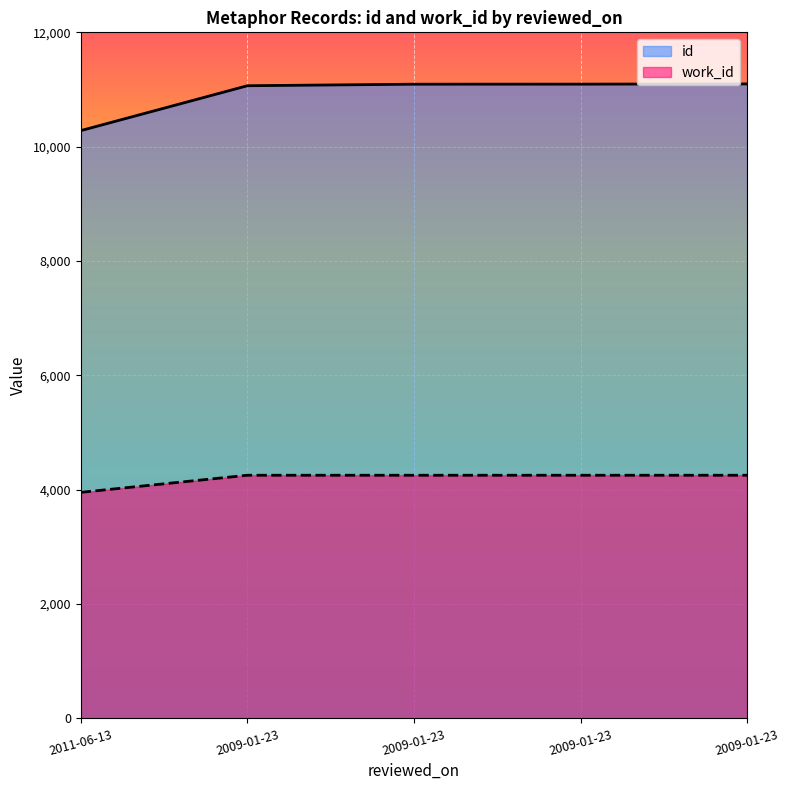

What is the label of the 5th point from the left?

2009-01-23